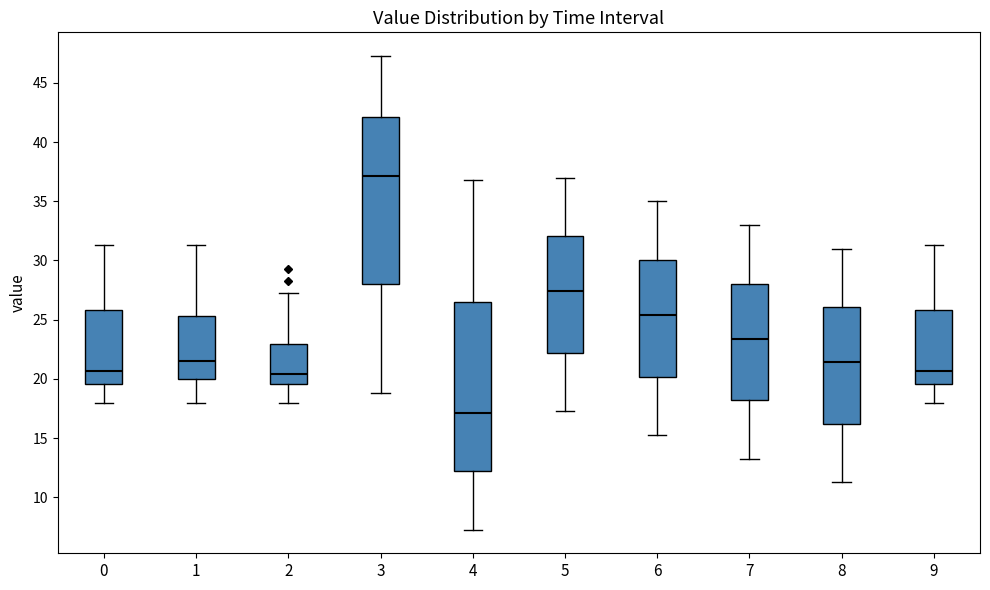

Which box has the highest median line?

3